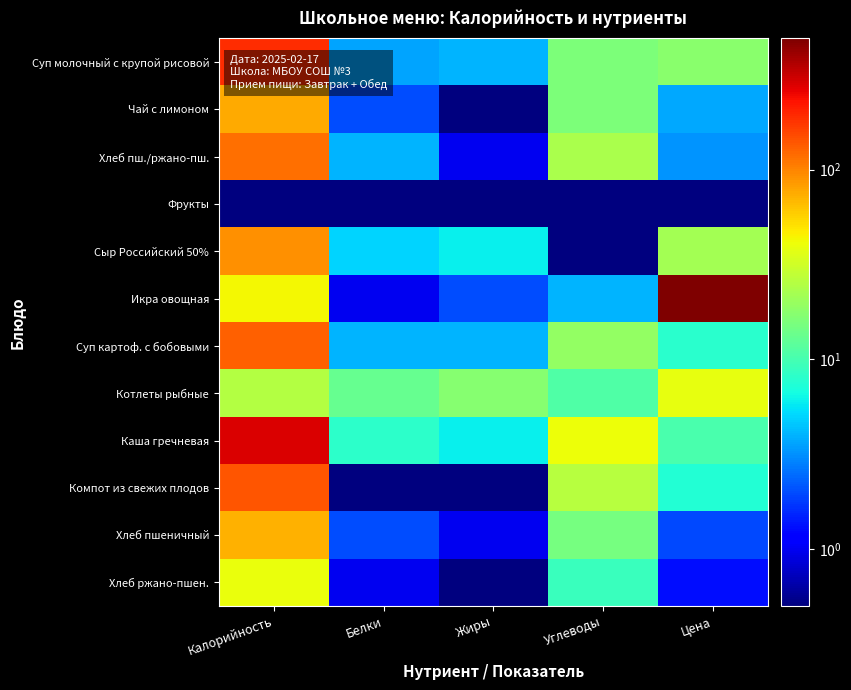

Which series has the largest total across all categories?

Икра овощная